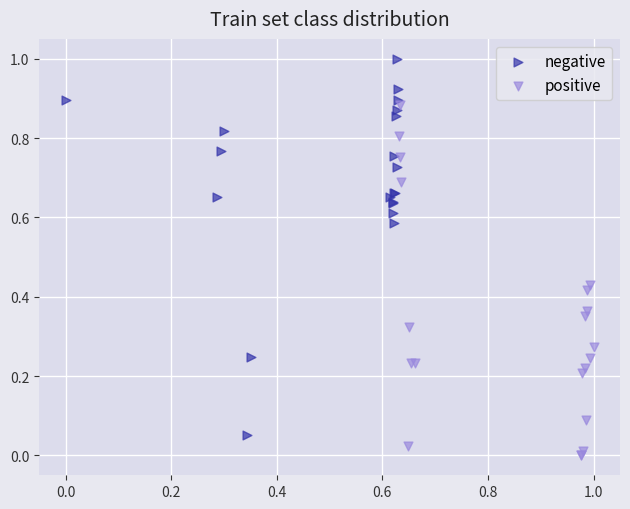

Which series contains the highest Y value?

negative